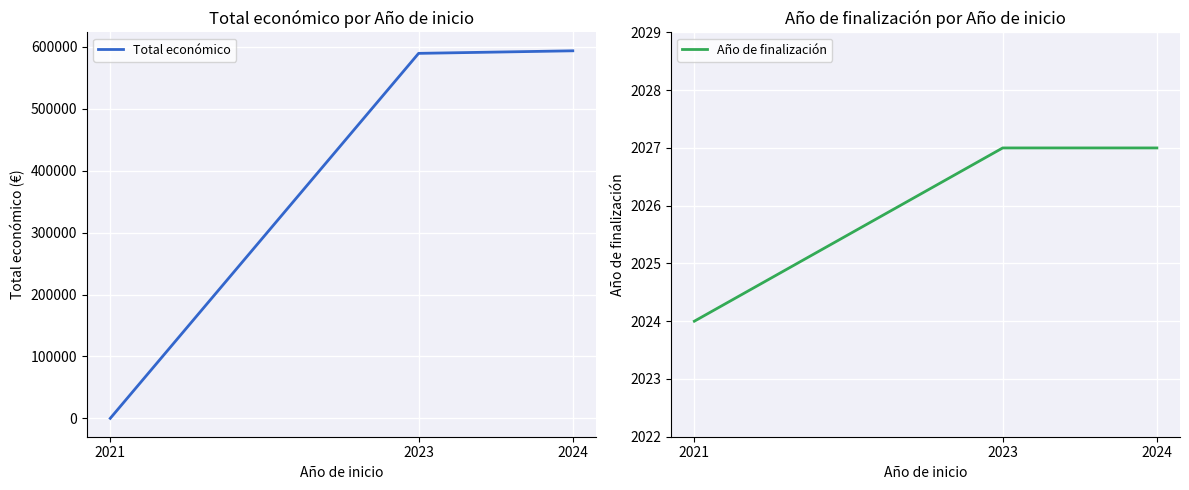

Reading left to right, transcribe all the data shown in this chart.

Total económico: 0	589584	593715
Año de finalización: 2024	2027	2027